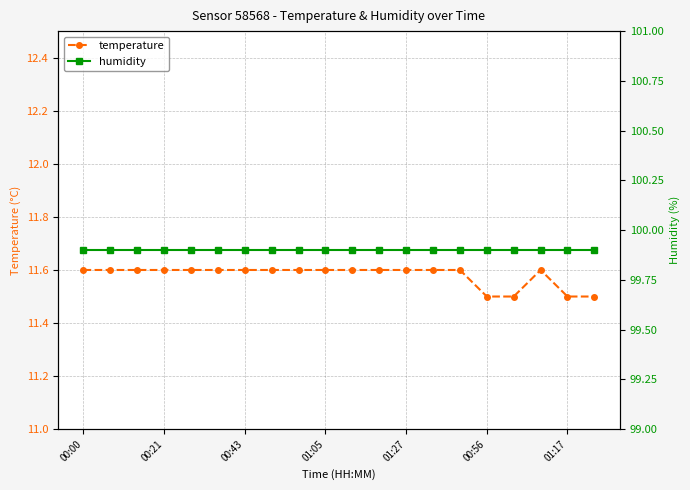

True or false: temperature has more than 0 points higher than both neighbors.

True